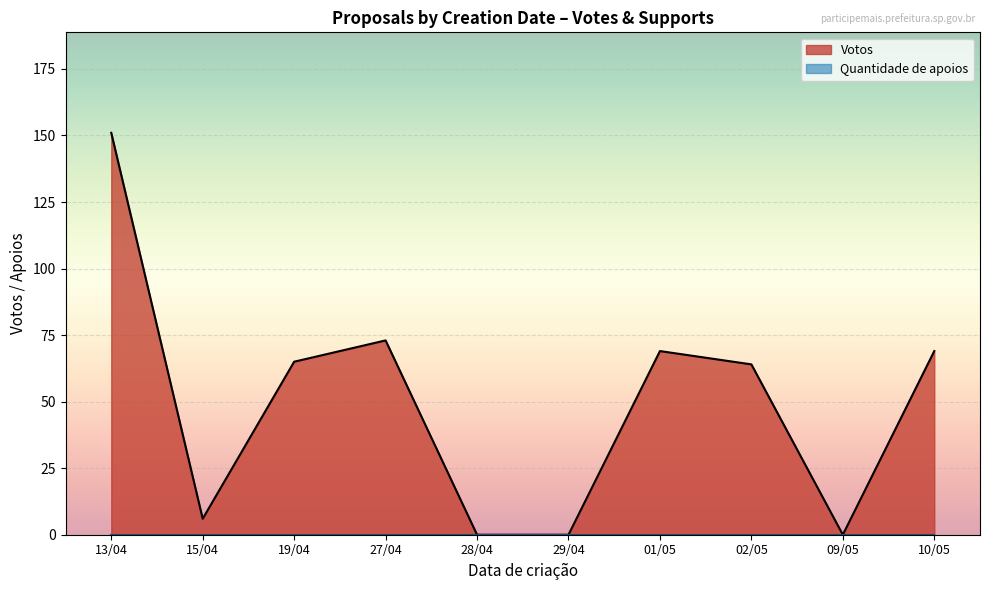

The value of Votos at 27/04 is 73. True or false?

True